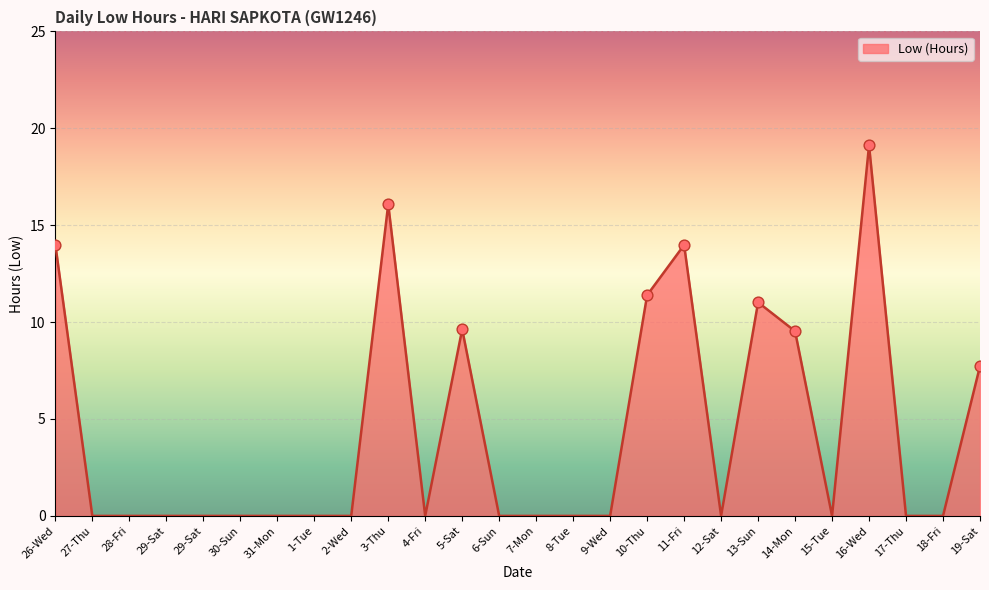

How many lines are shown in the chart?

1